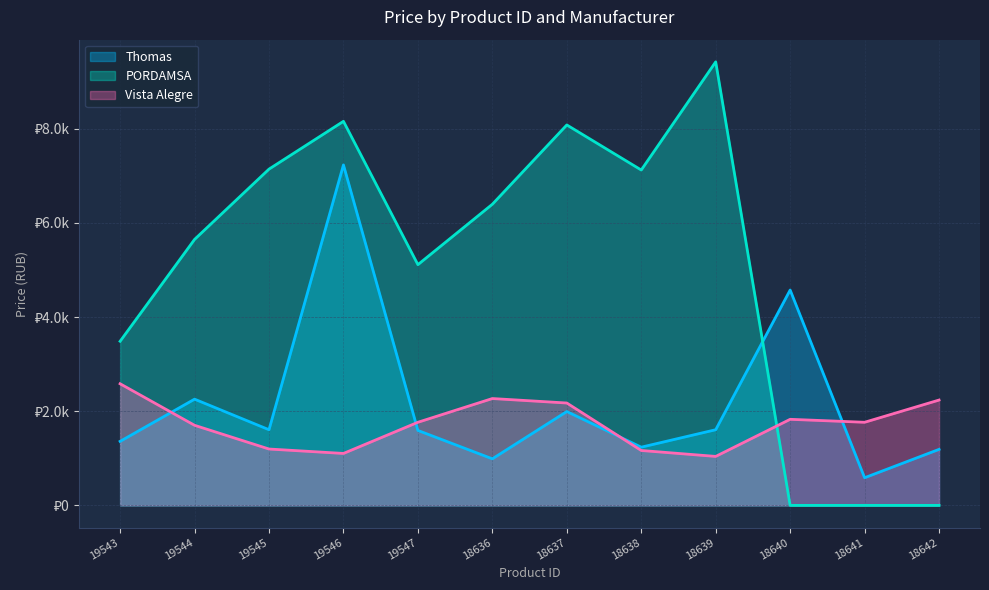

The Vista Alegre series shows 671.1 at 18642. True or false?

False